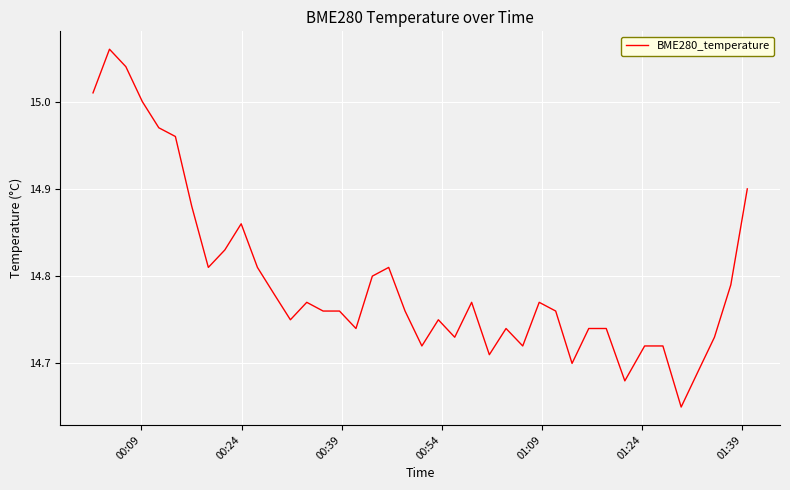

What is the difference between the maximum and minimum values?

0.4